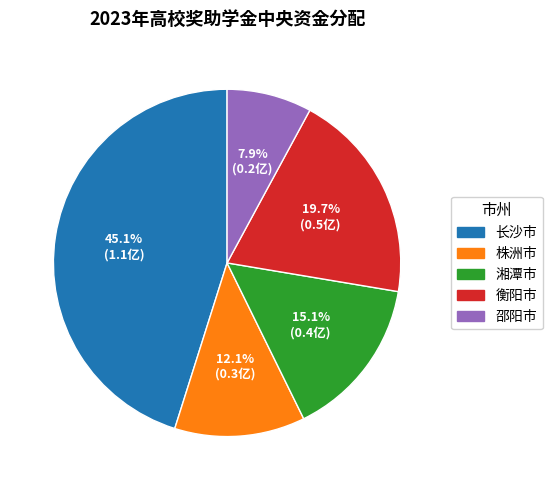

How many segments does this pie chart have?

5